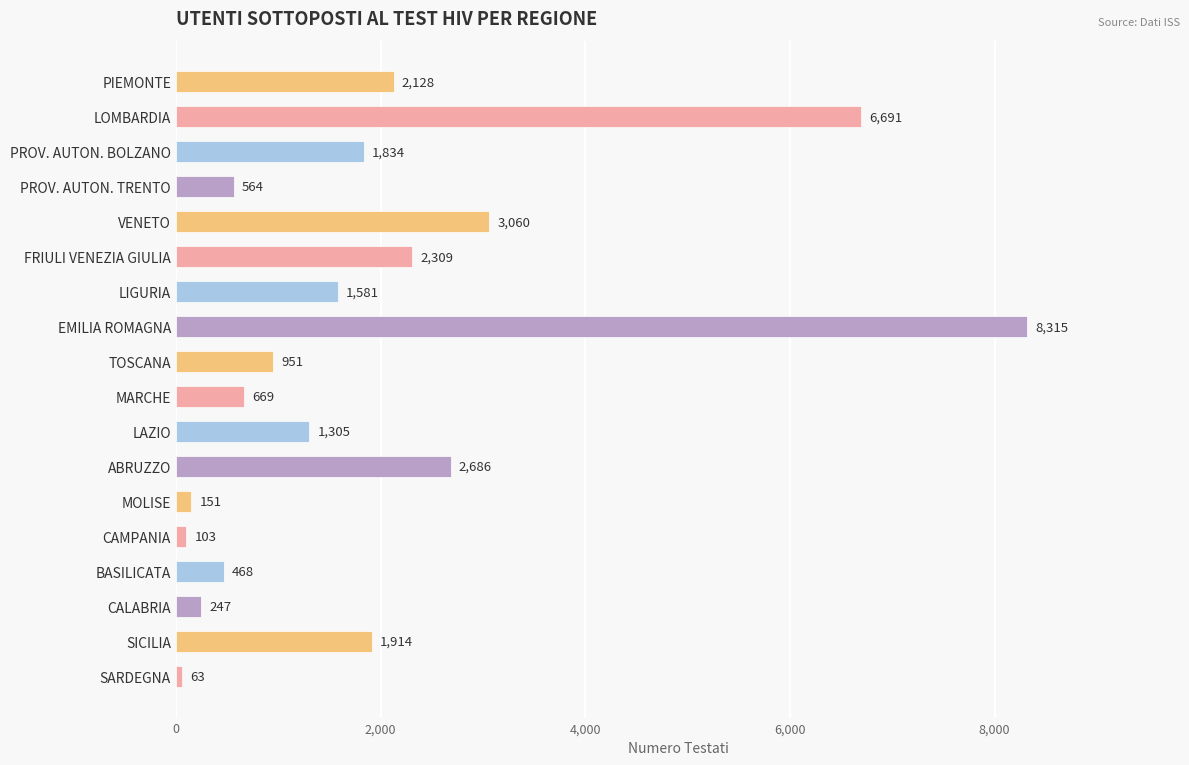

List the labels in order of value, smallest first.

SARDEGNA, CAMPANIA, MOLISE, CALABRIA, BASILICATA, PROV. AUTON. TRENTO, MARCHE, TOSCANA, LAZIO, LIGURIA, PROV. AUTON. BOLZANO, SICILIA, PIEMONTE, FRIULI VENEZIA GIULIA, ABRUZZO, VENETO, LOMBARDIA, EMILIA ROMAGNA